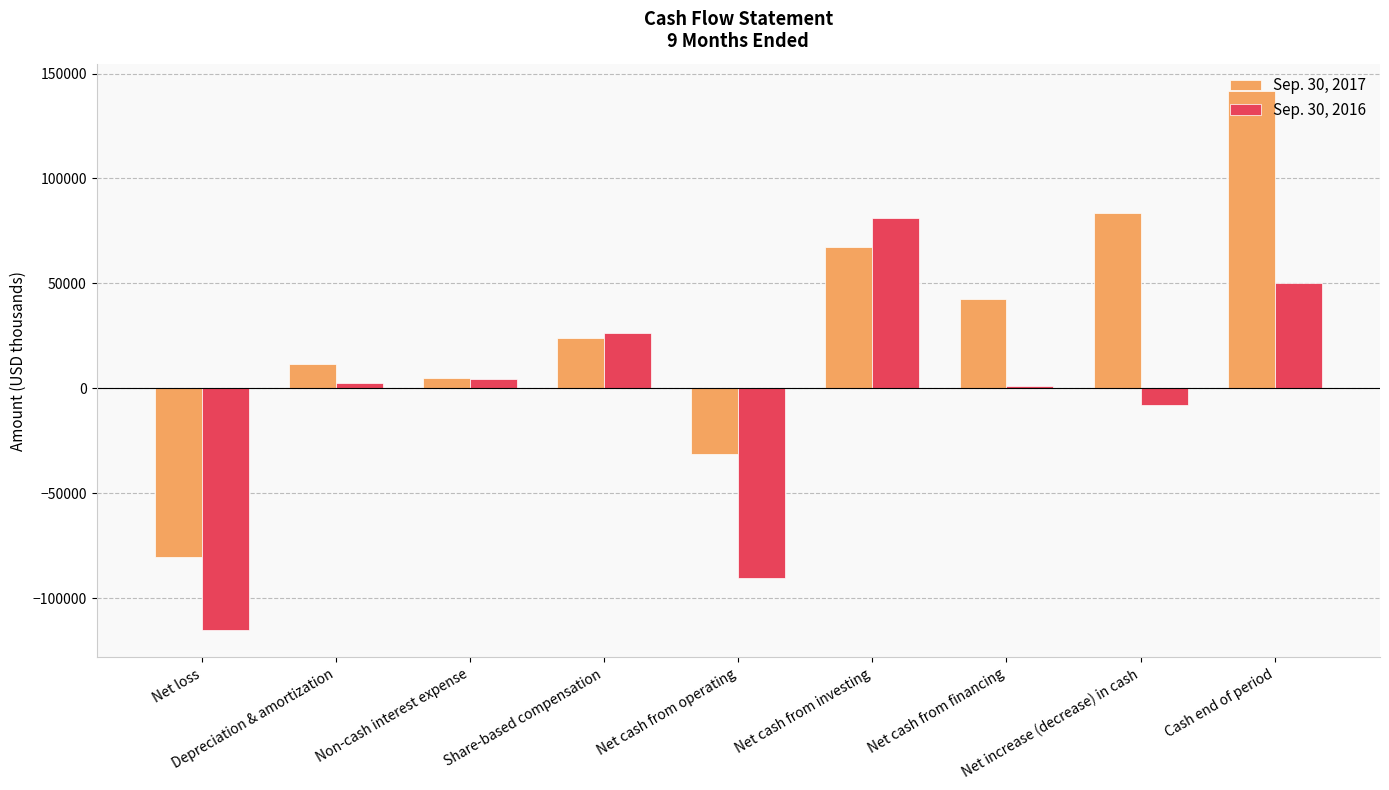

What is the spread (max minus min) of values at Net loss?

35044